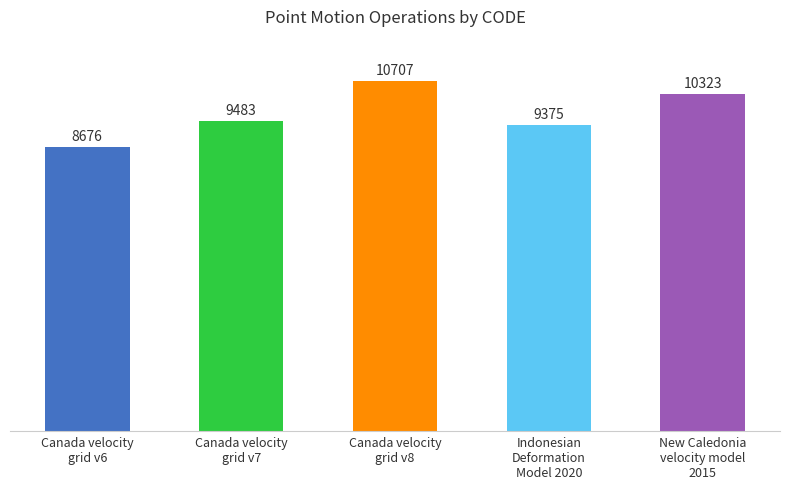

What is the sum of the values at Canada velocity
grid v8 and Canada velocity
grid v6?

19383